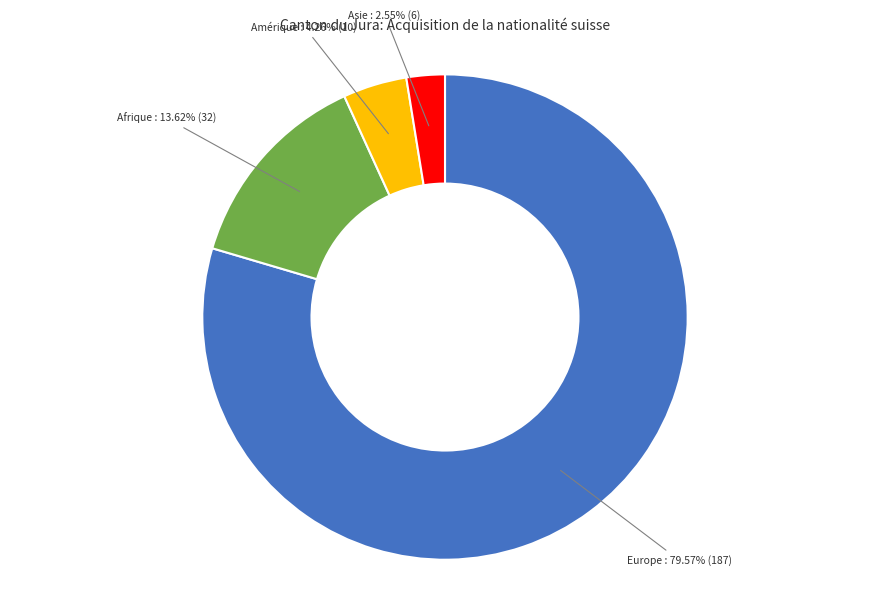

Is there a majority slice in this chart?

Yes